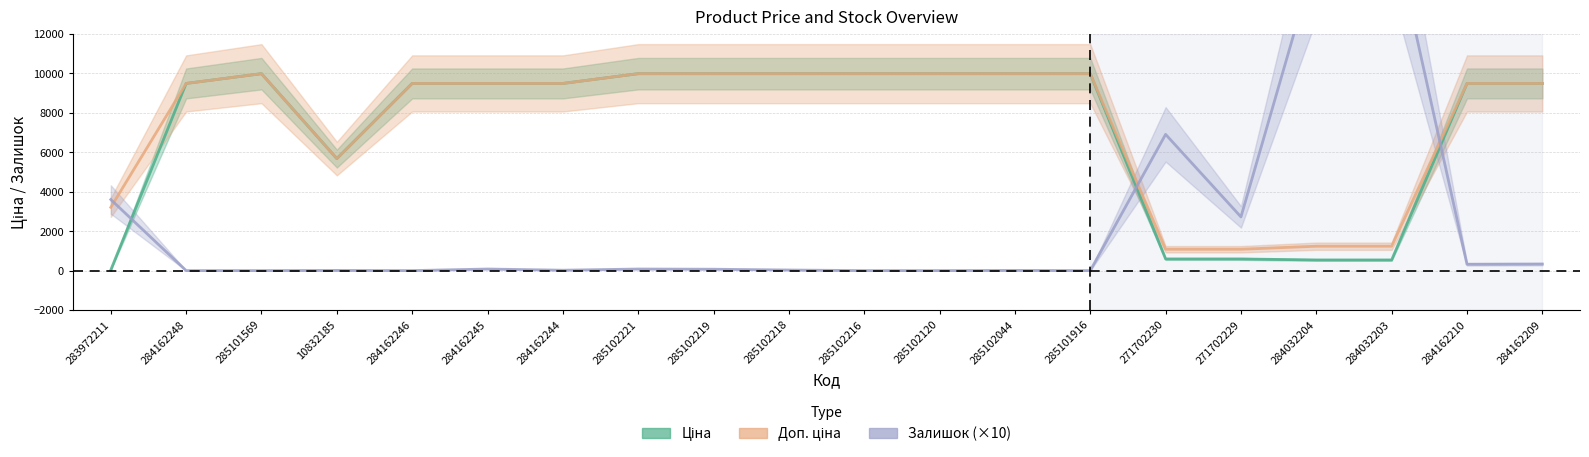

Which label corresponds to the smallest value in the chart?

284162248